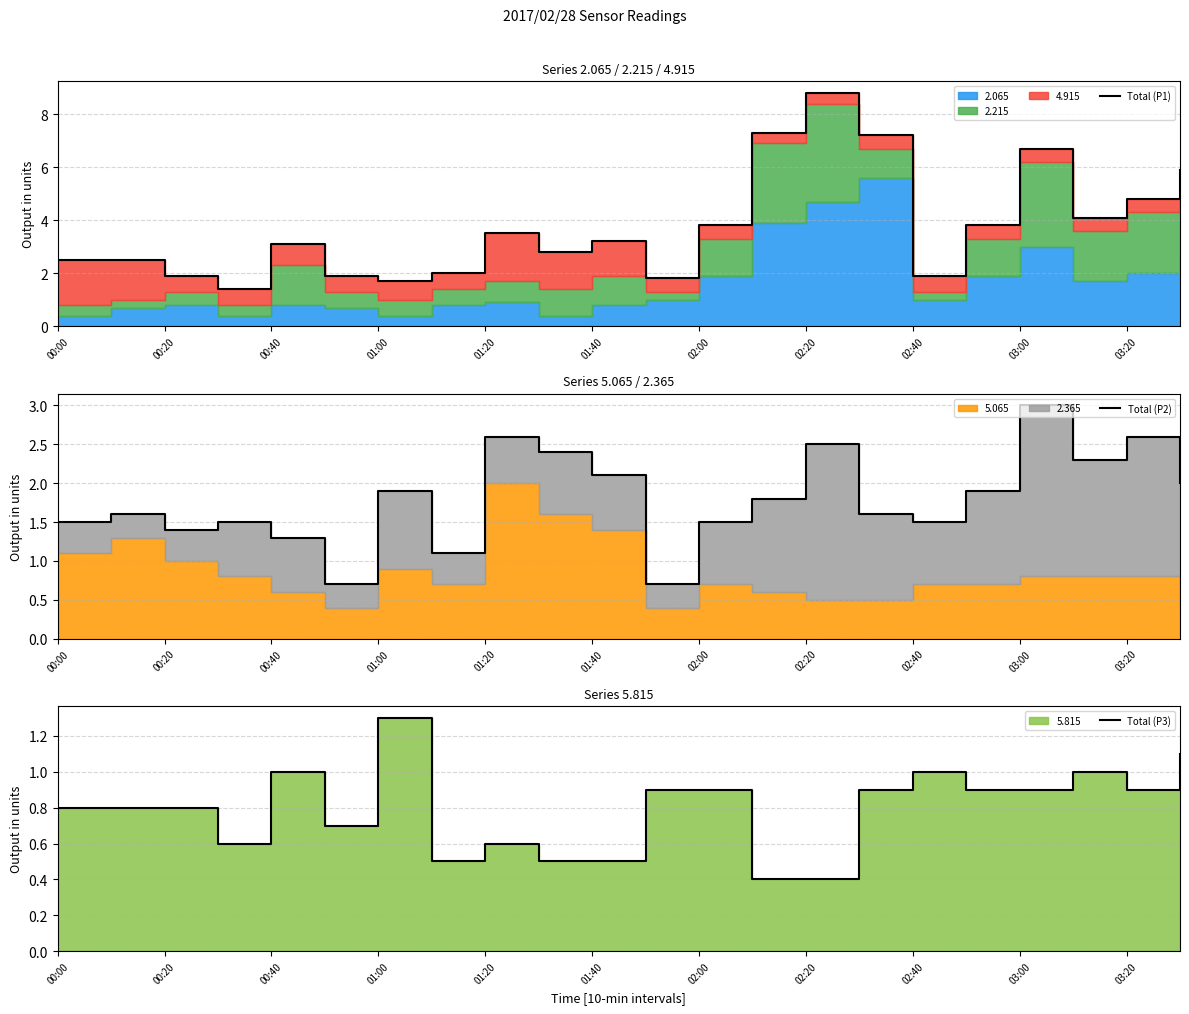

What is the difference between the maximum and minimum values in the Total (P1) series?

7.4